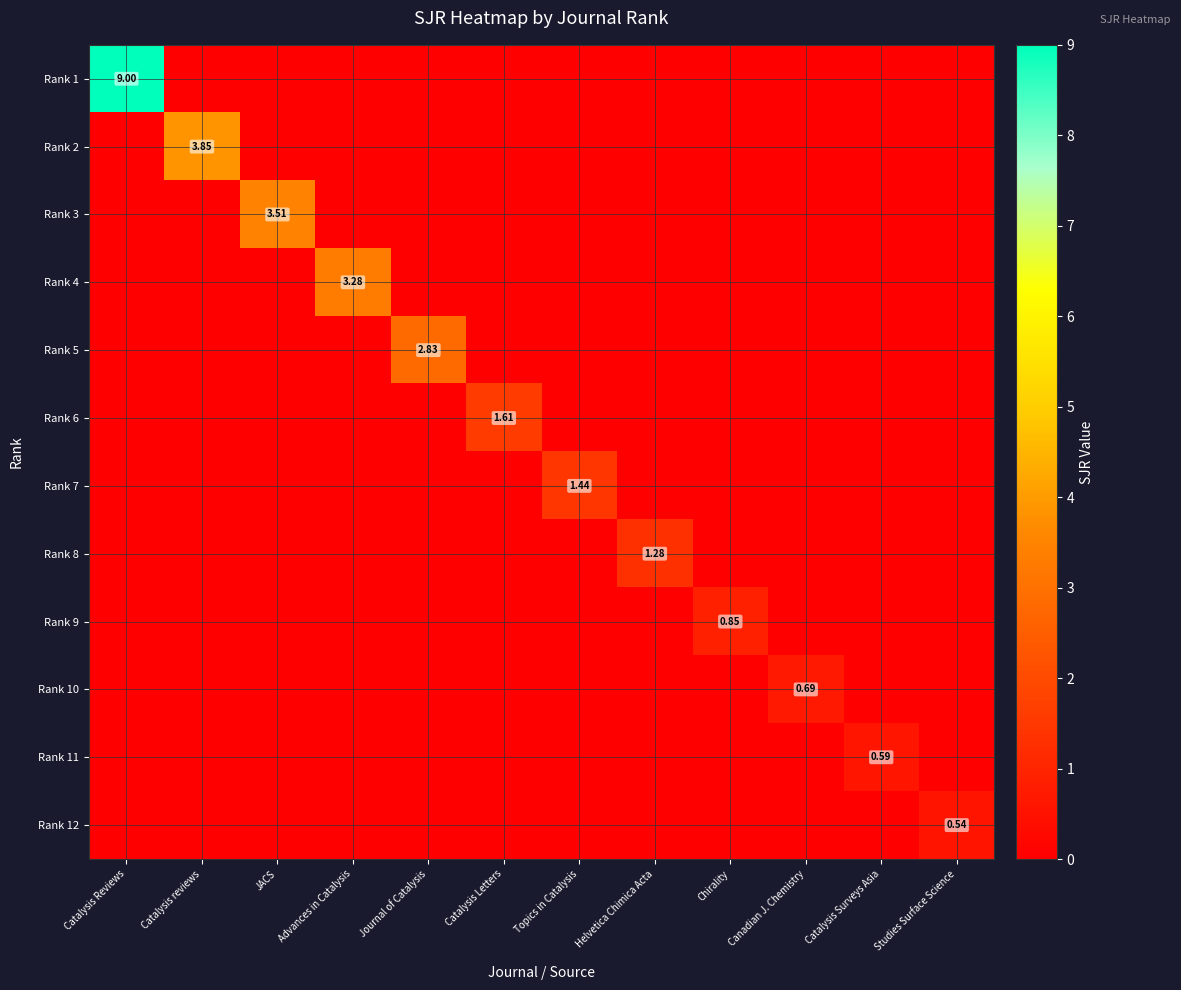

Where is Rank 12 nearest to the value 0?

Catalysis Reviews